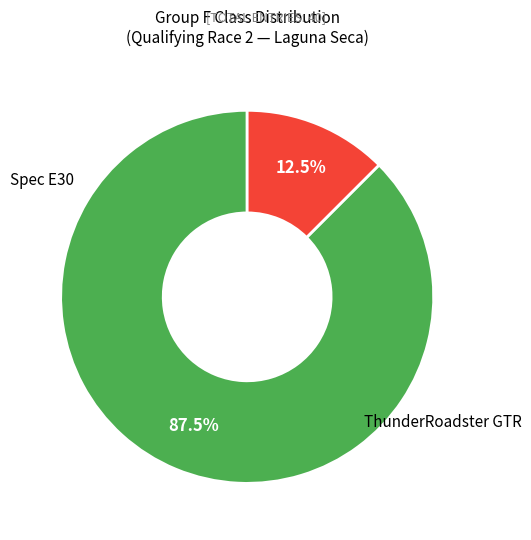

Combined, do ThunderRoadster GTR and Spec E30 account for over 50%?

Yes